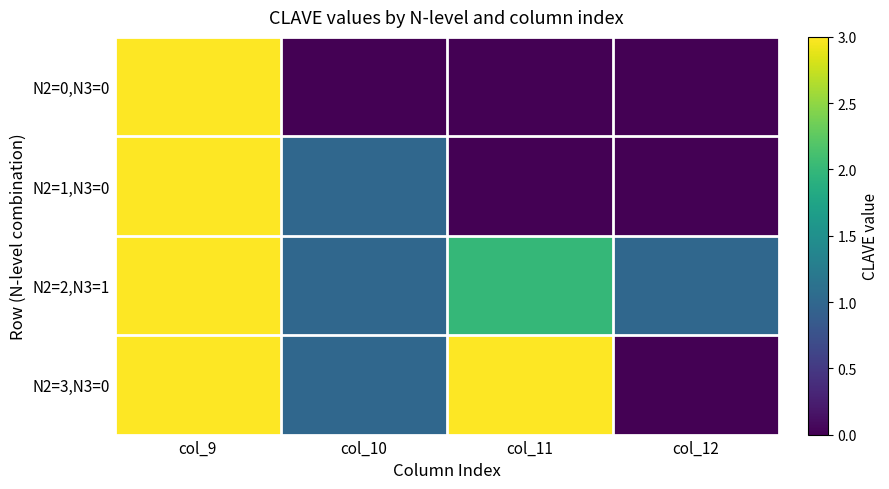

At how many categories does at least one series exceed 1?

2